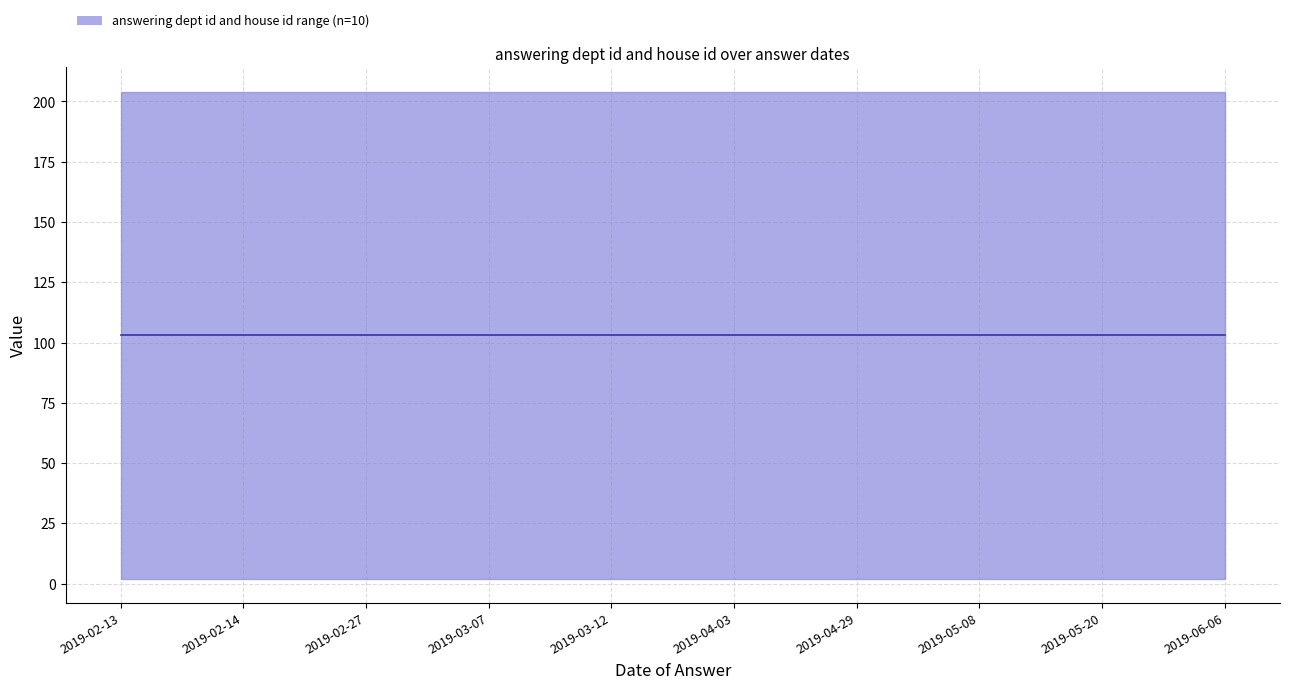

How many lines are shown in the chart?

2